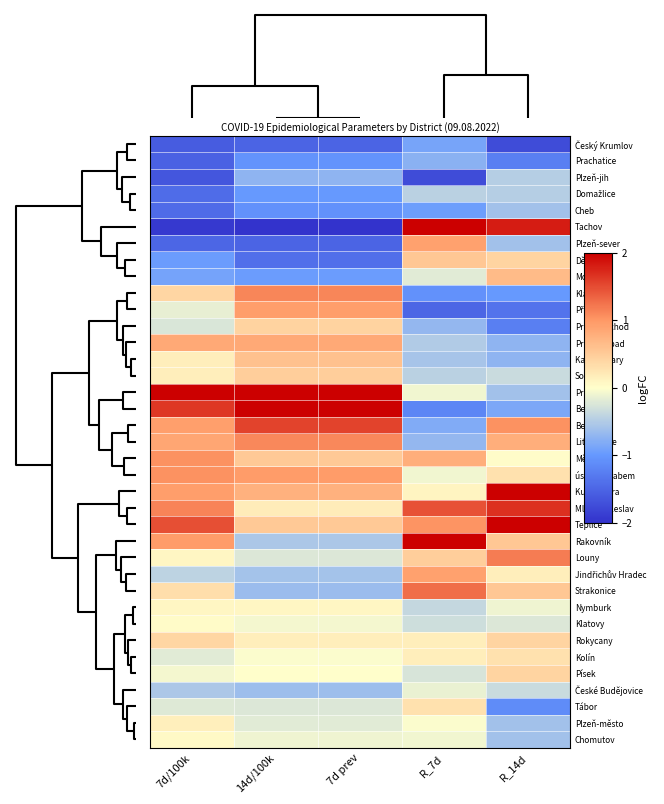

How many series are shown in this chart?

37